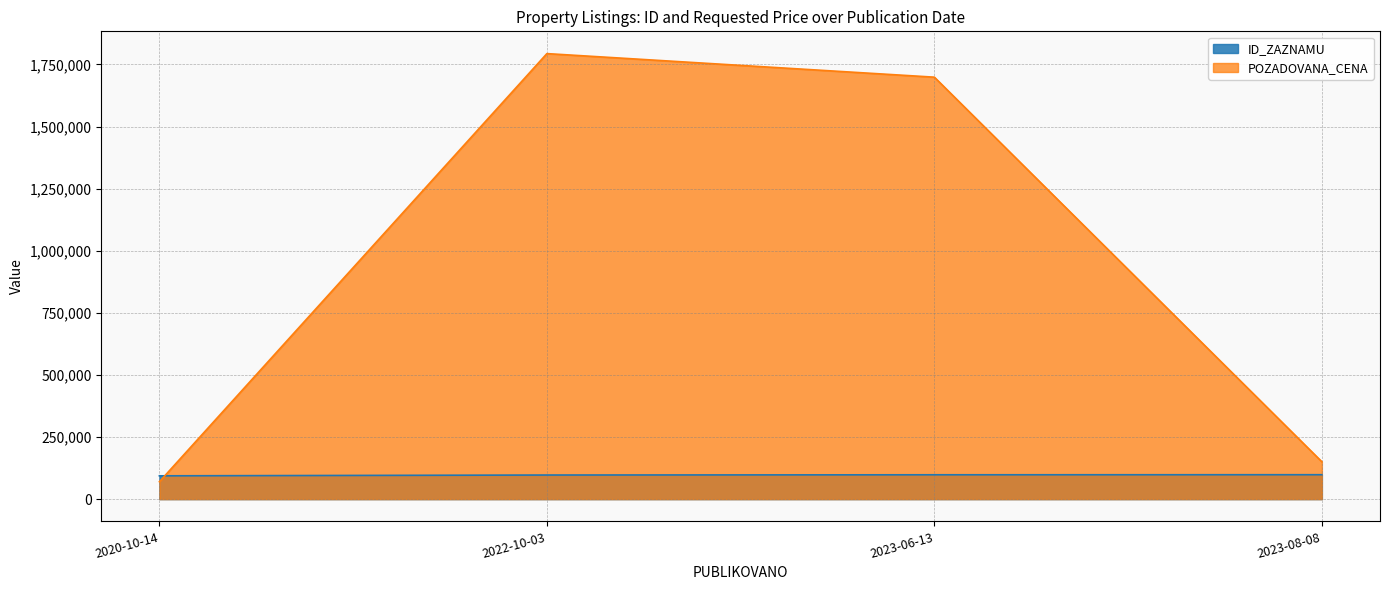

Which series changed the most between 2020-10-14 and 2022-10-03?

POZADOVANA_CENA